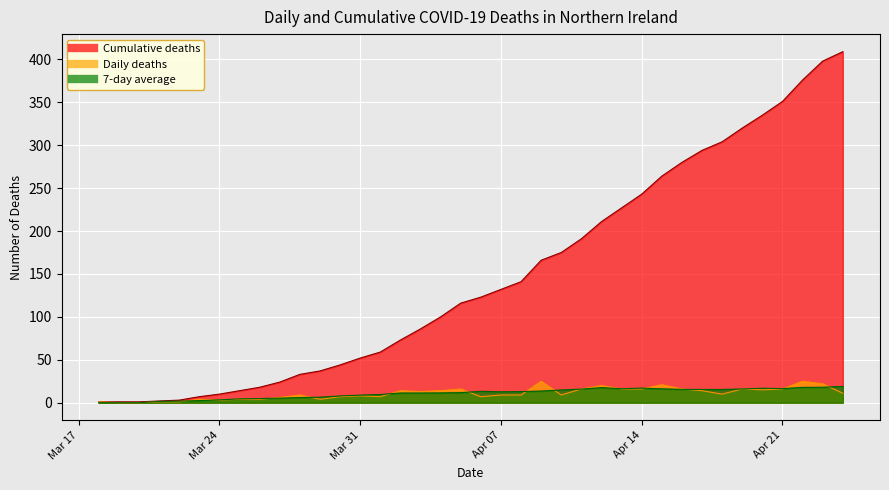

What is the difference between the highest and lowest values at 2020-04-15?

247.9